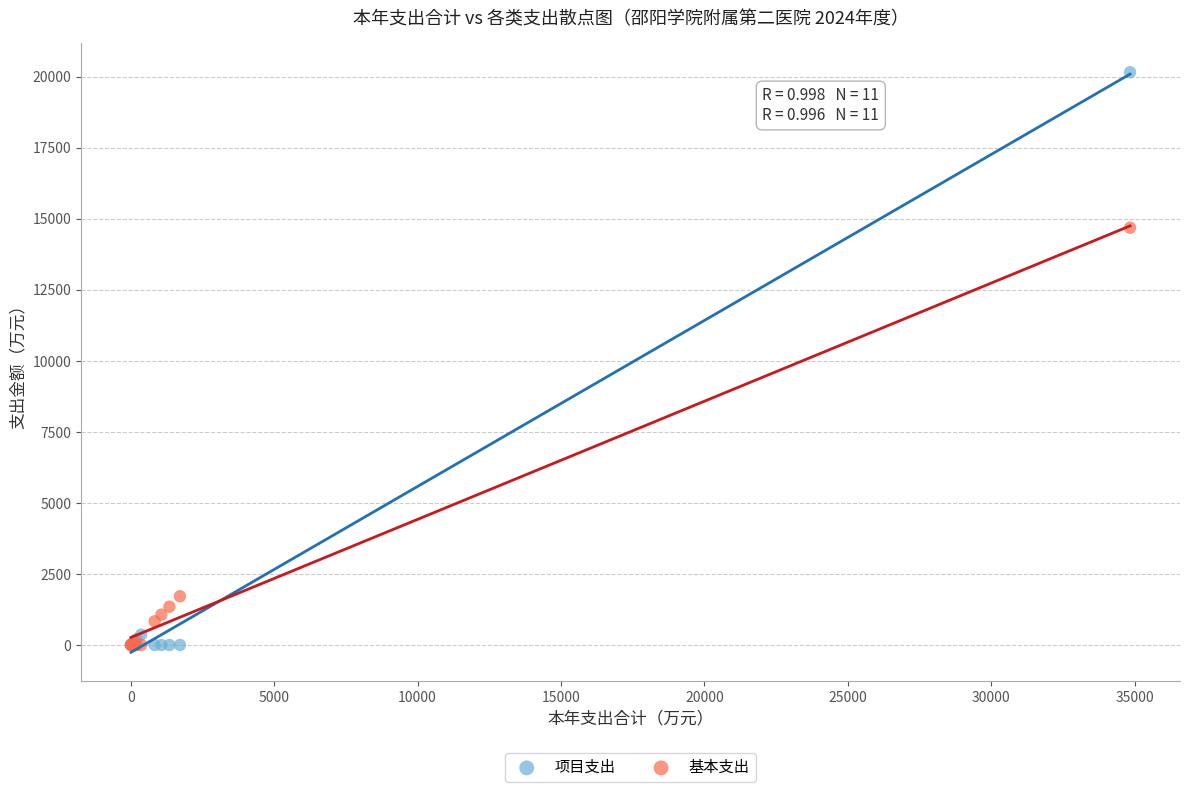

Which series contains the highest Y value?

项目支出